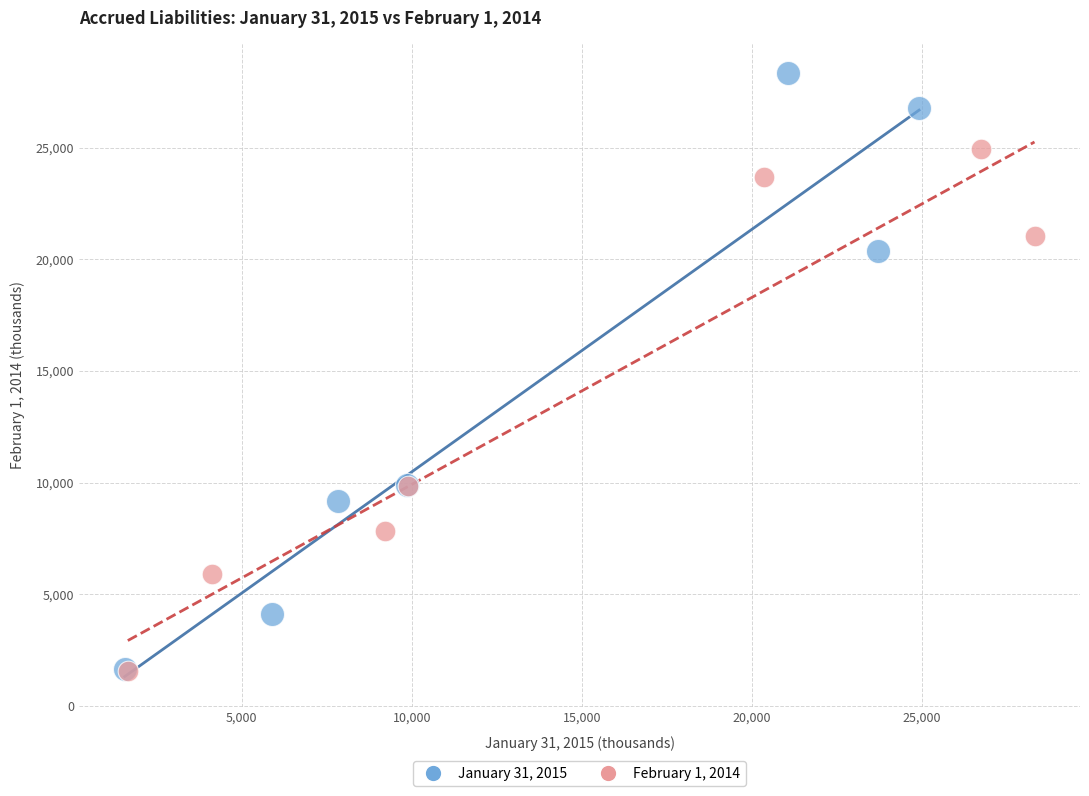

Which series has the widest spread of Y values?

January 31, 2015